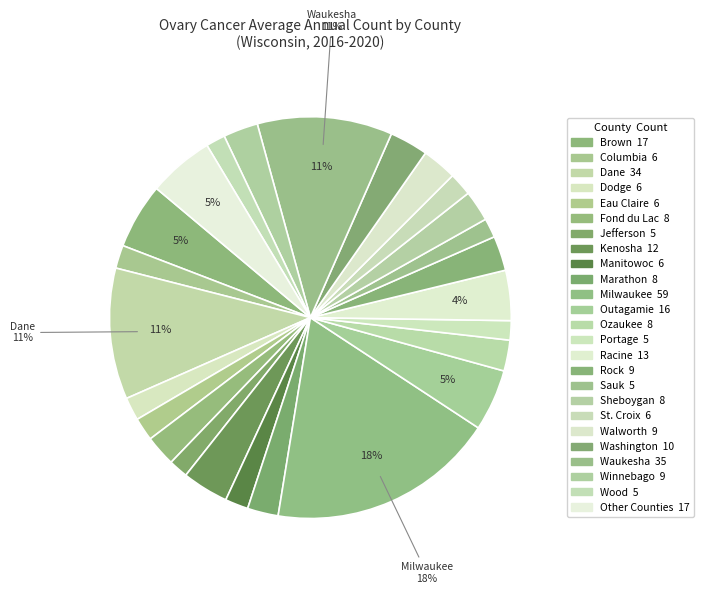

How many slices are in this pie chart?

25